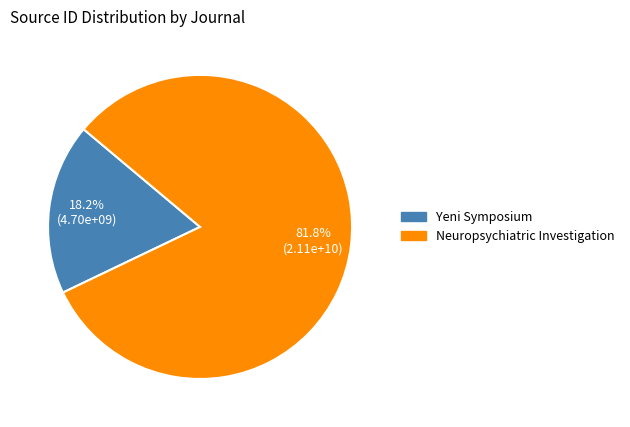

To the nearest percent, what portion does Neuropsychiatric Investigation represent?

82%